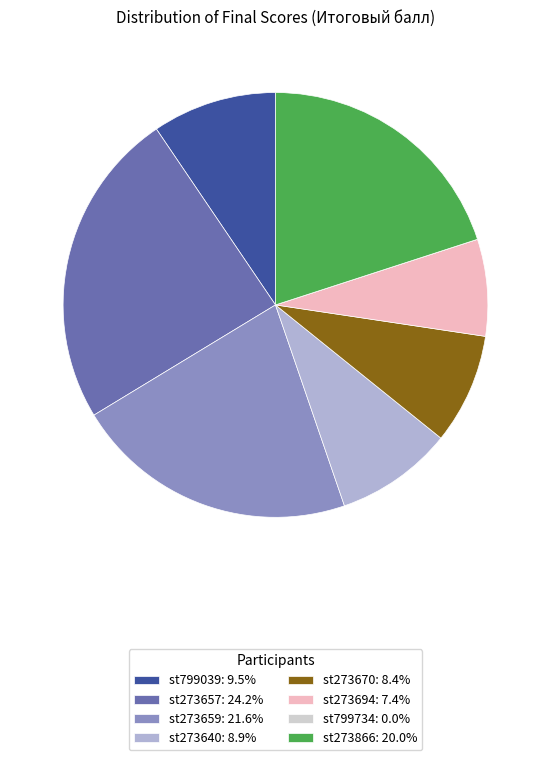

What is the ratio of the value at st799039: 9.5% to the value at st273659: 21.6%?

0.4